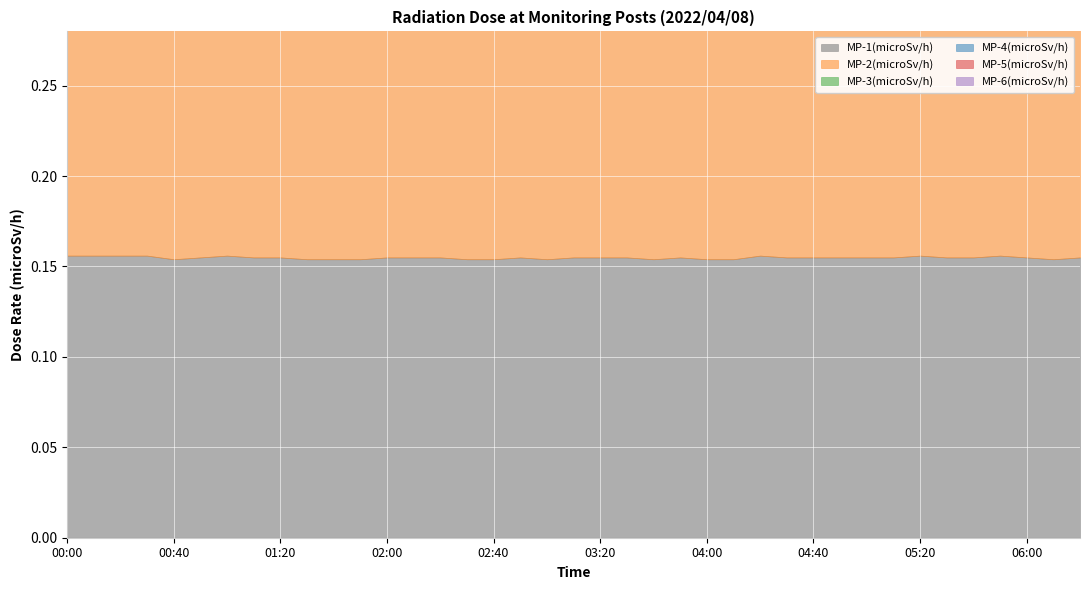

Is it true that MP-1(microSv/h) equals 0.2 at 04:30?

True